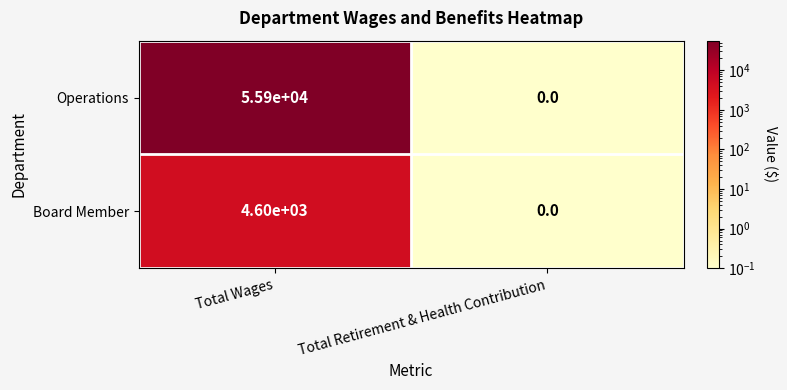

Which series has the largest total across all categories?

Operations